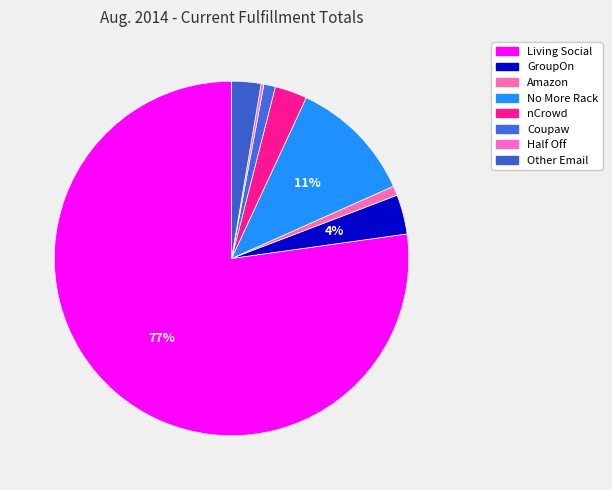

To the nearest percent, what percentage of the pie is GroupOn?

4%